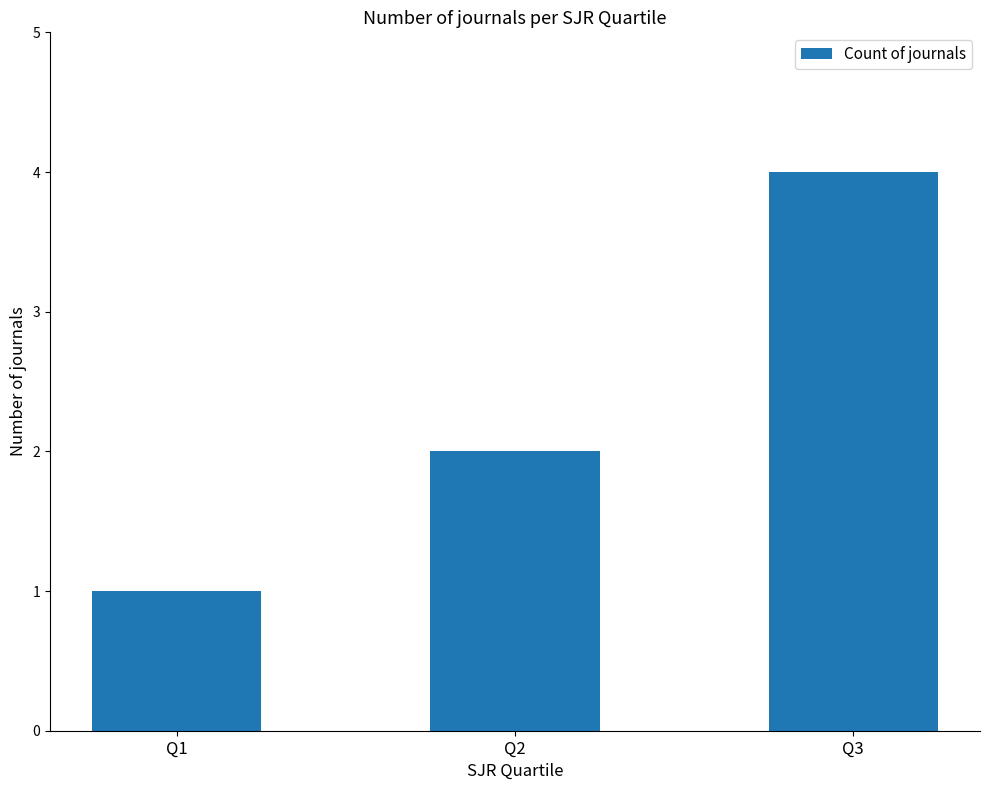

How many categories are shown in the chart?

3